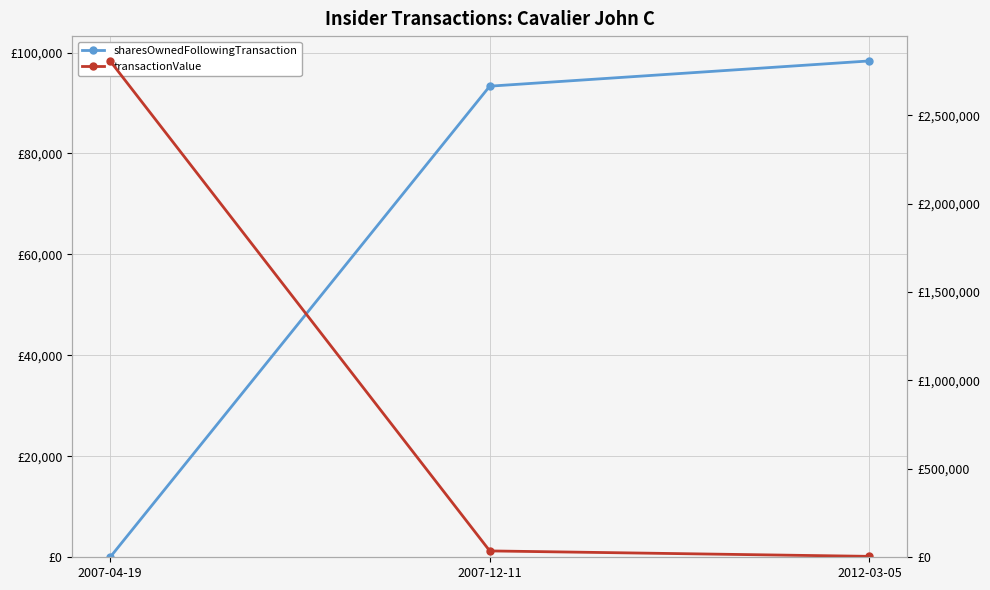

Rank the series by their maximum value, from lowest to highest.

sharesOwnedFollowingTransaction, transactionValue